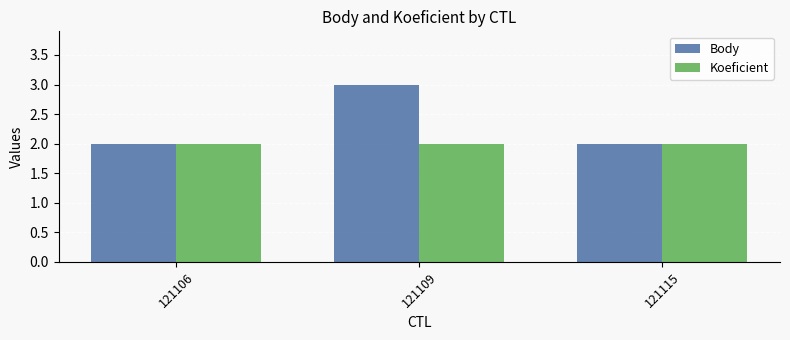

Reading left to right, transcribe all the data shown in this chart.

Body: 121106=2	121109=3	121115=2
Koeficient: 121106=2	121109=2	121115=2